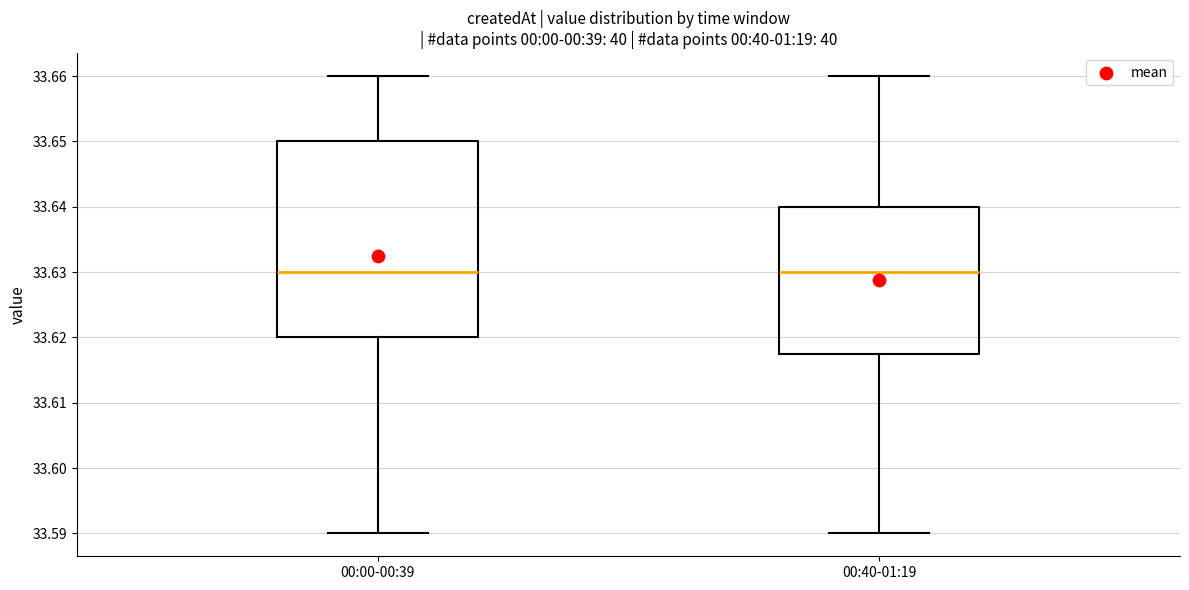

Which box is the tallest, from its lower edge to its upper edge?

00:00-00:39